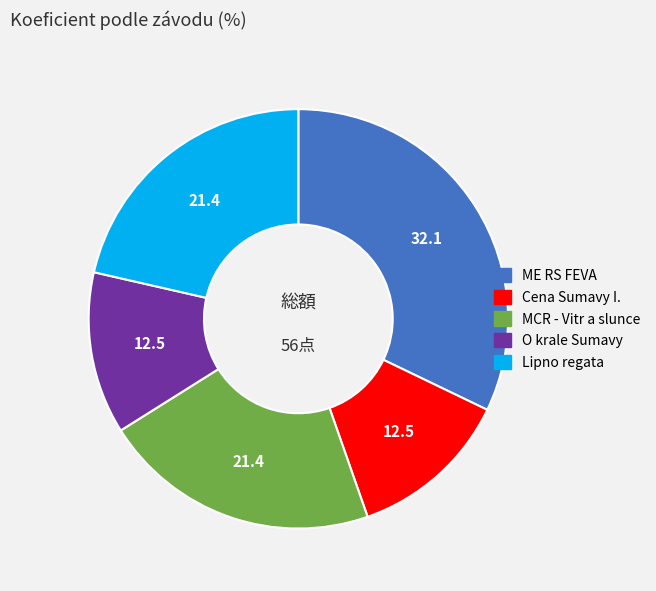

Is MCR - Vitr a slunce the majority of the pie?

No